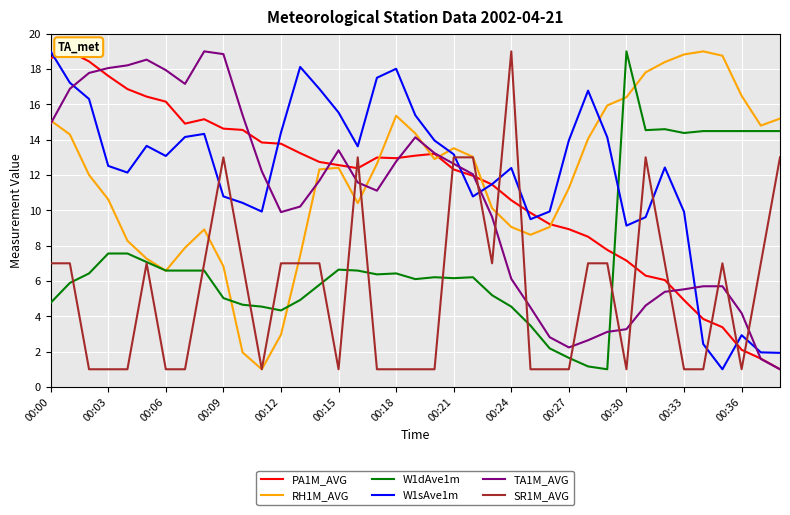

In W1dAve1m, how many points are higher than both neighbors (excluding endpoints)?

6